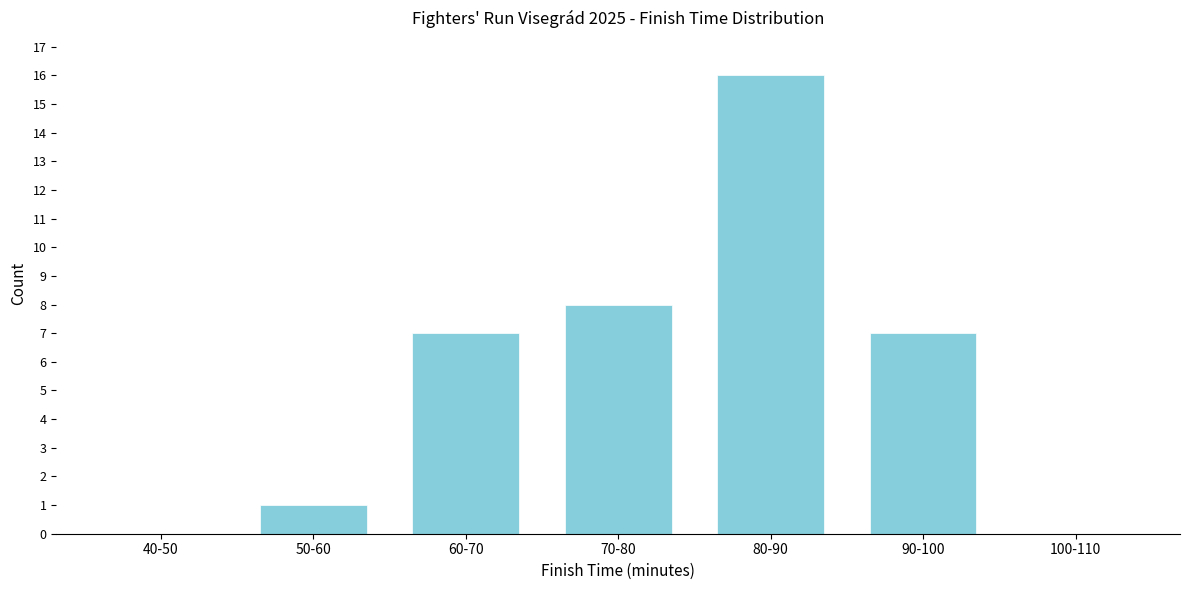

Reading left to right, what are all the values shown in this chart?

40-50=0	50-60=1	60-70=7	70-80=8	80-90=16	90-100=7	100-110=0